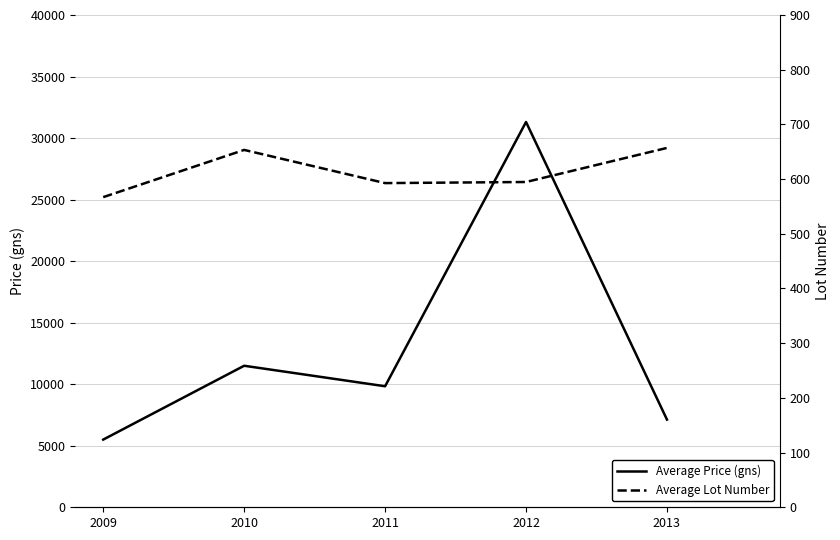

True or false: Average Lot Number and Average Price (gns) intersect in this chart.

False